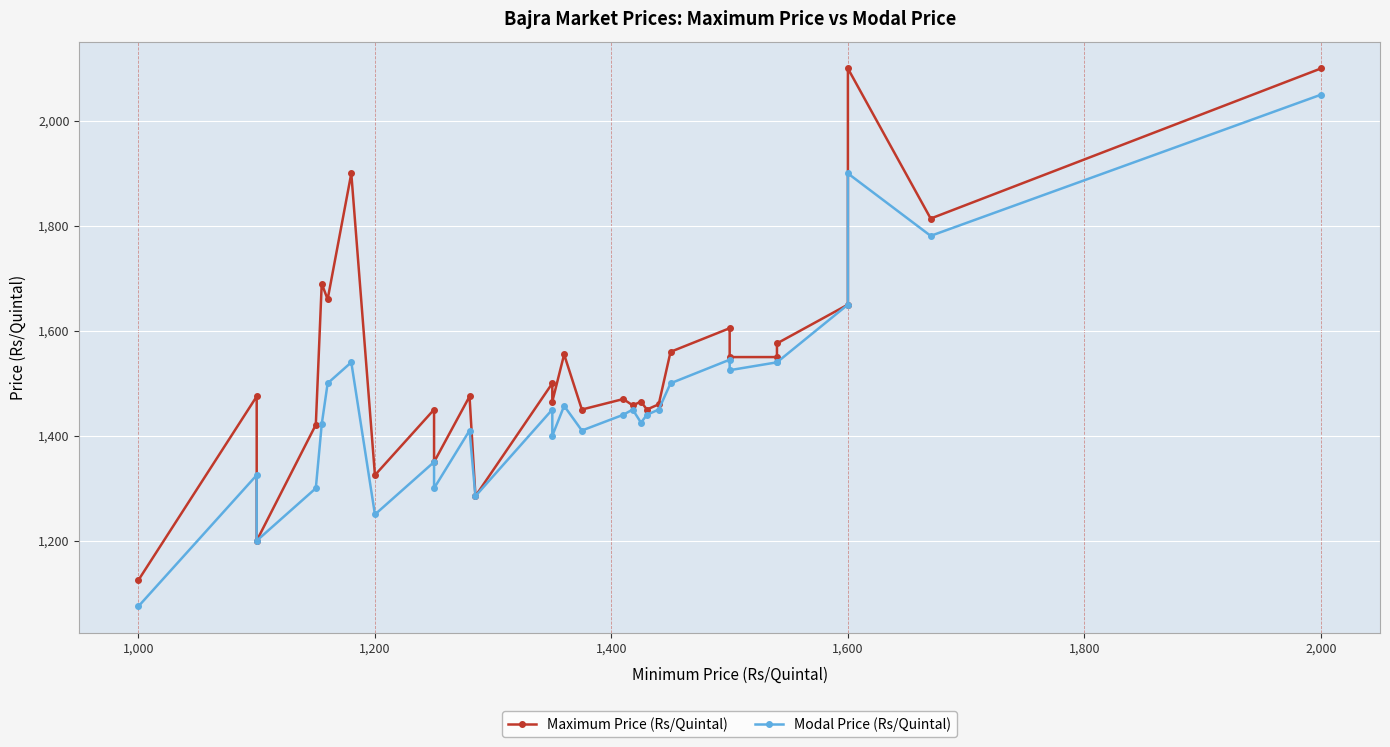

How many lines are shown in the chart?

2